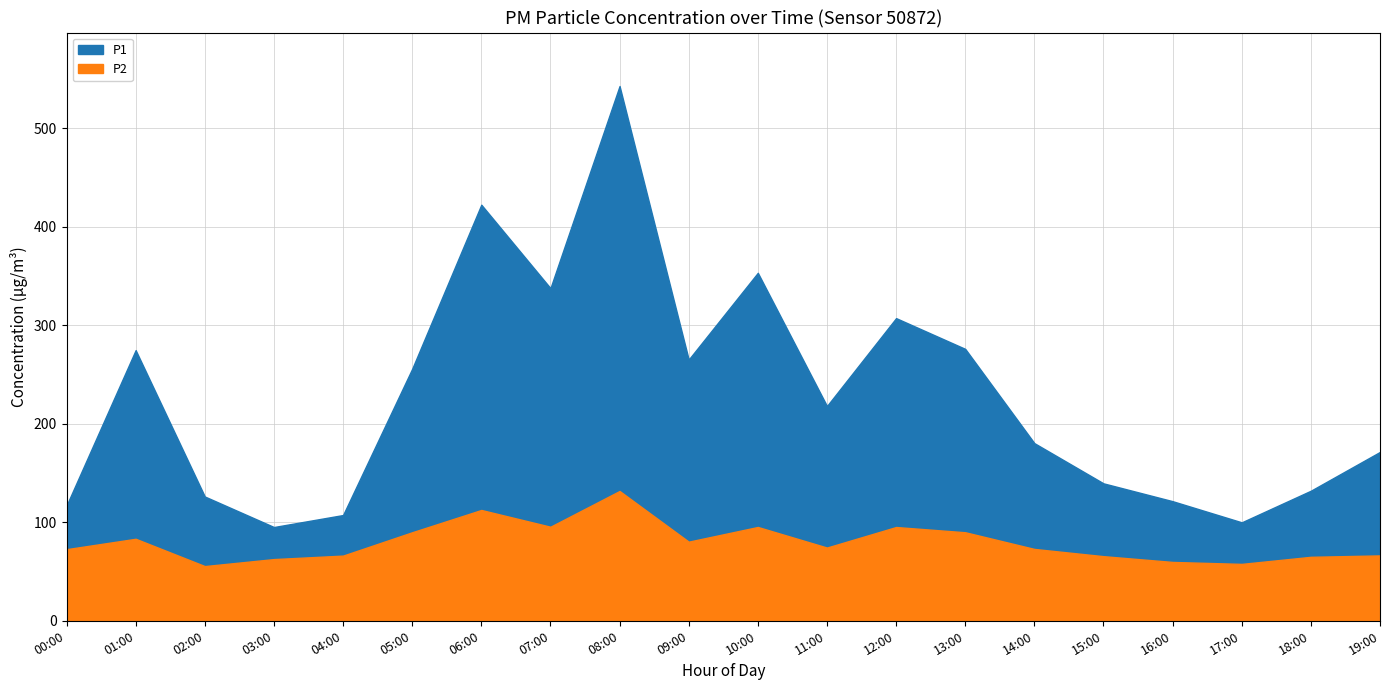

Which series changed the most between 08:00 and 18:00?

P1